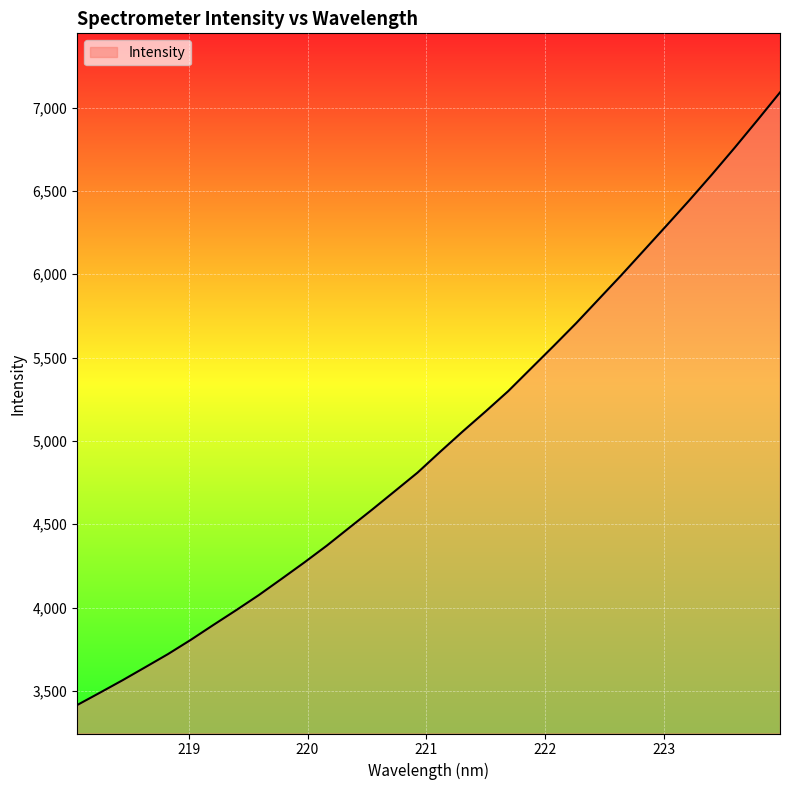

What is the maximum value shown in the chart?

7090.8